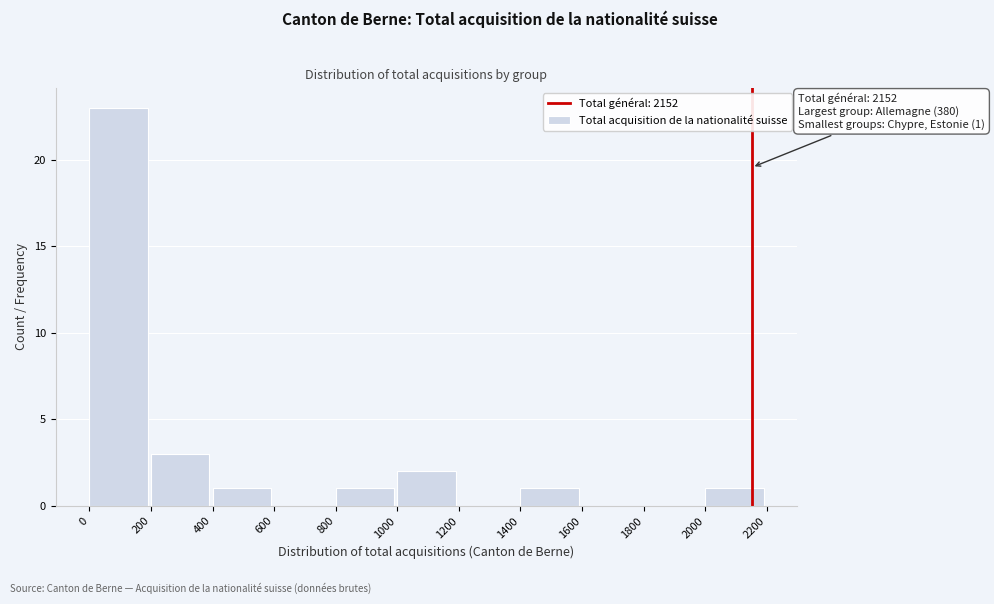

Which range on the x-axis has the tallest bar?

0 to 200